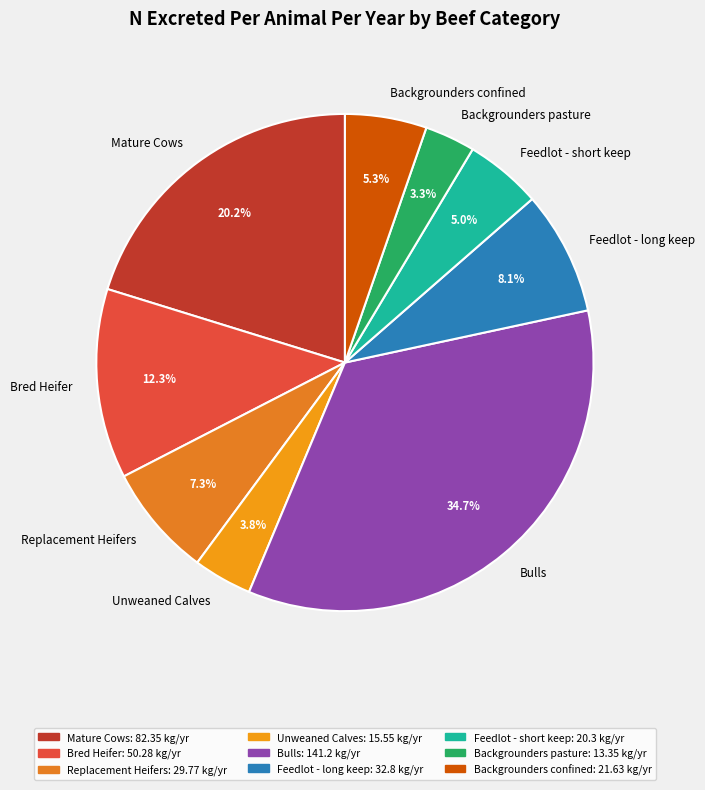

What portion of the pie excludes Backgrounders pasture?

96.7%